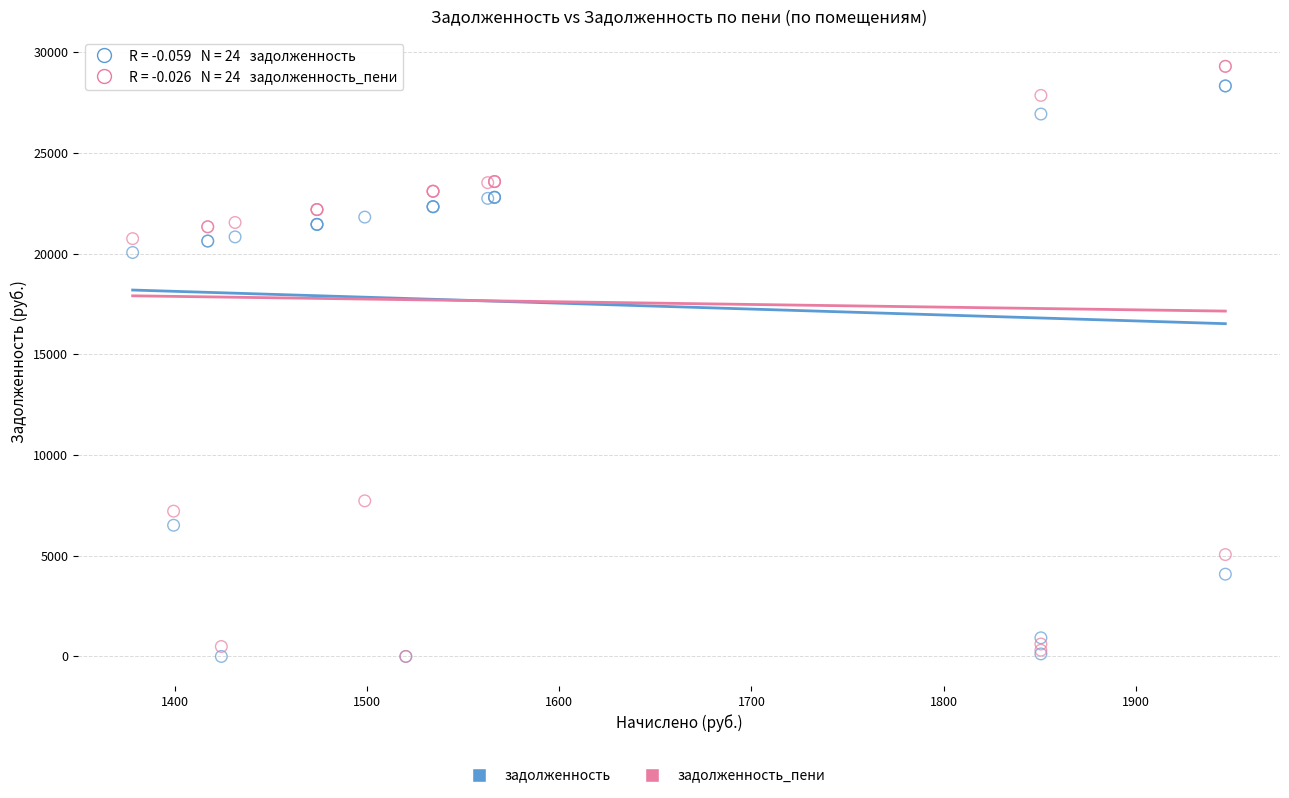

In the задолженность_пени series, what Y value is closest to 14654?

20751.7